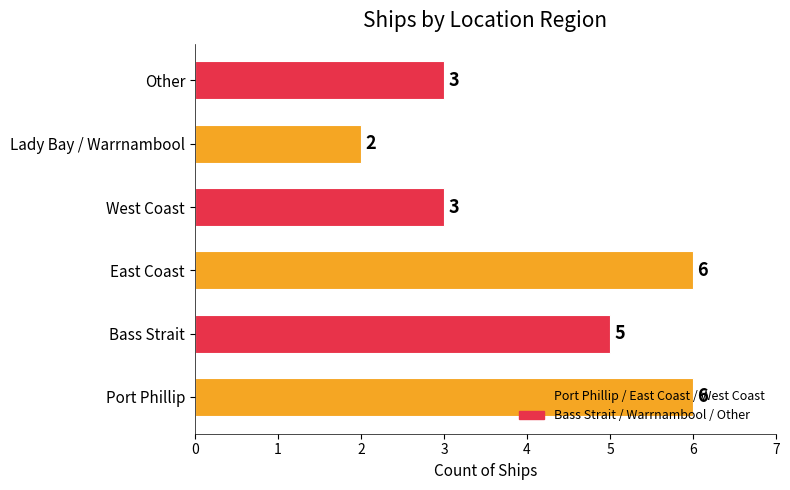

What is the change in value from East Coast to West Coast?

-3